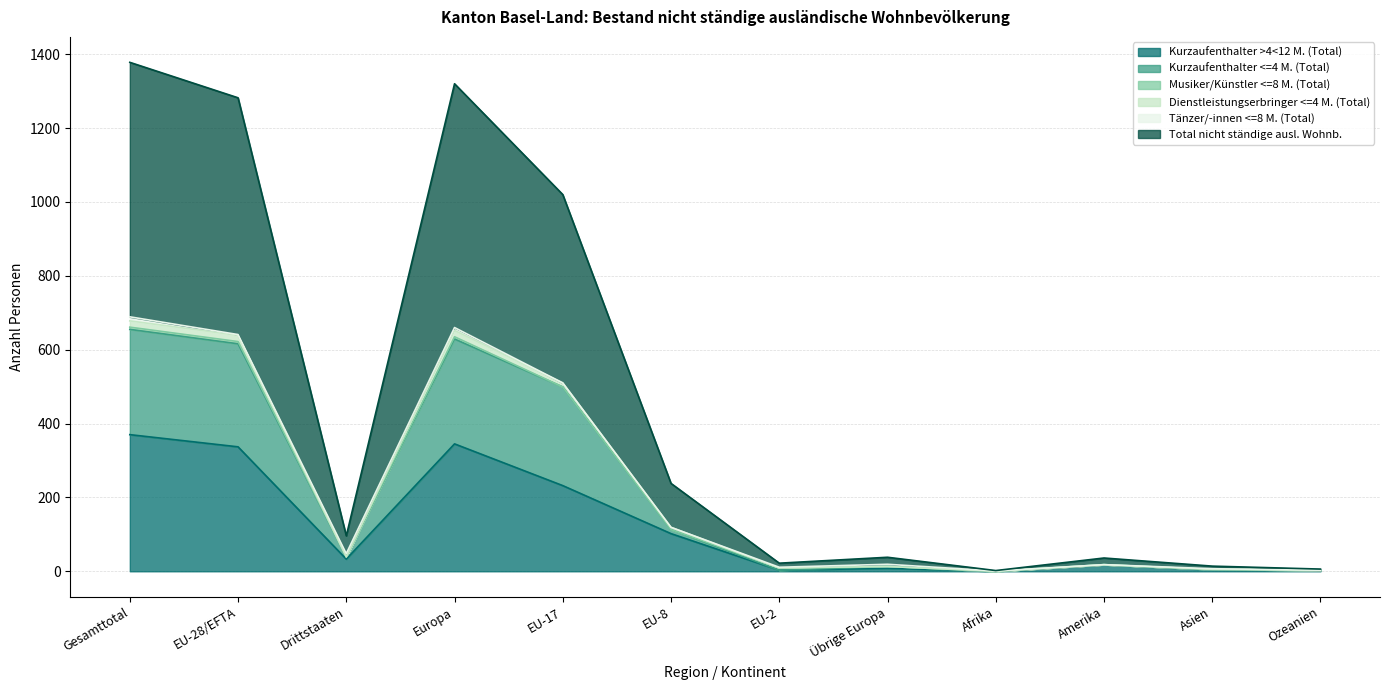

The Kurzaufenthalter >4<12 M. (Total) series shows 33 at Drittstaaten. True or false?

True